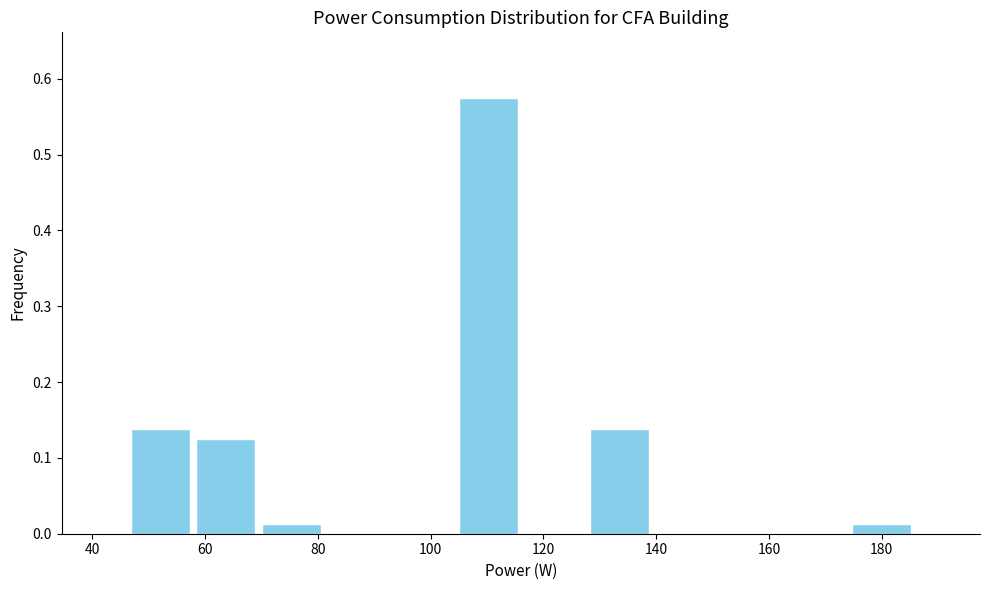

What is the height of the bar covering 46 to 58 on the x-axis? Neither the bar edges nor the heights are printed on the chart, so give them approximately, as read against the axes.

0.14